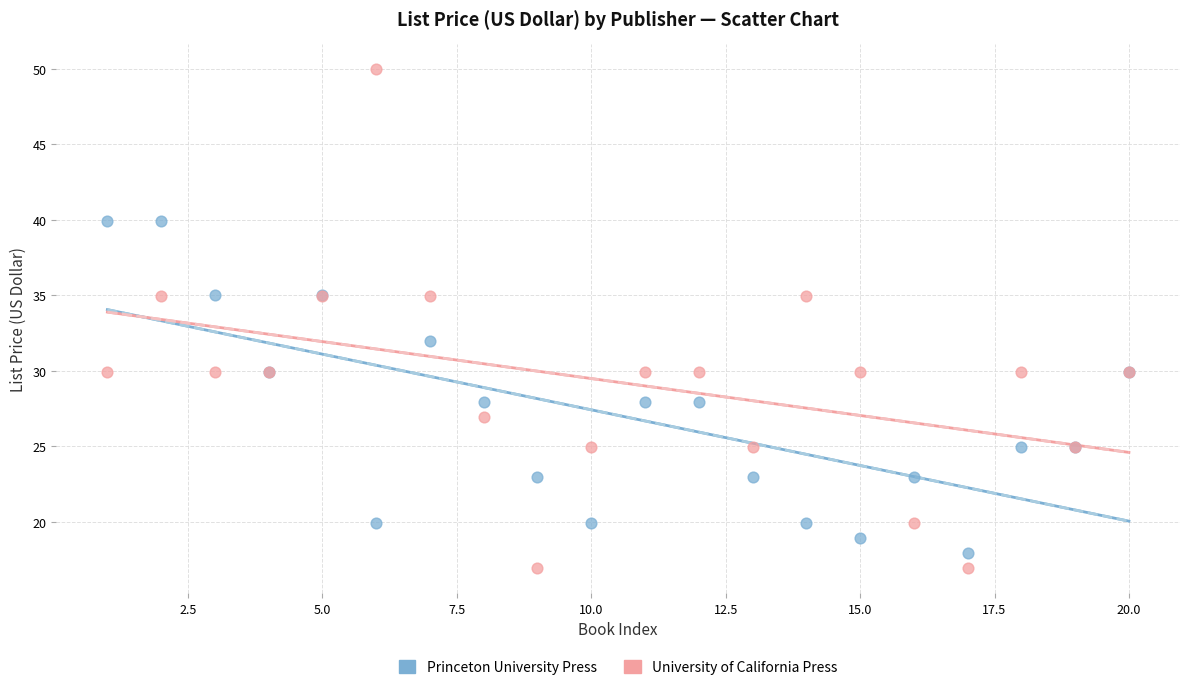

Which series reaches the maximum Y coordinate?

University of California Press